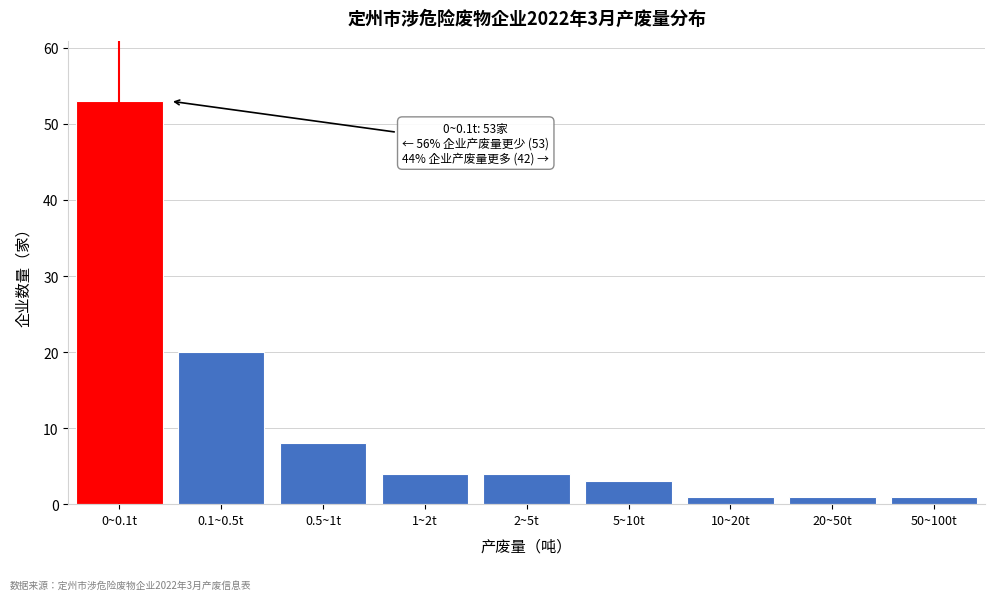

Reading left to right, transcribe all the data shown in this chart.

53	20	8	4	4	3	1	1	1